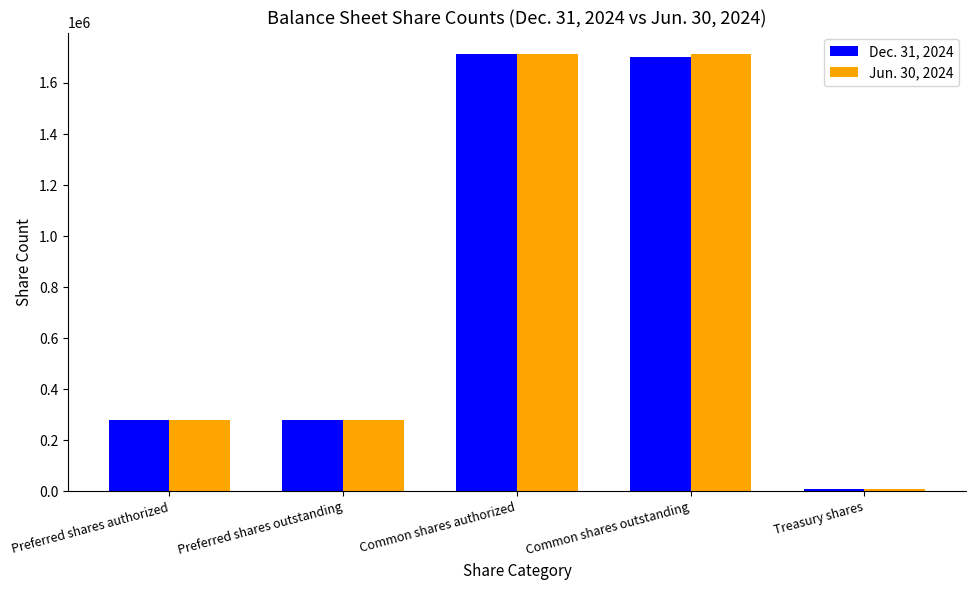

Reading left to right, extract all data points from this chart.

Dec. 31, 2024: 280898	280898	1712045	1701729	10316
Jun. 30, 2024: 280898	280898	1712045	1712045	10316